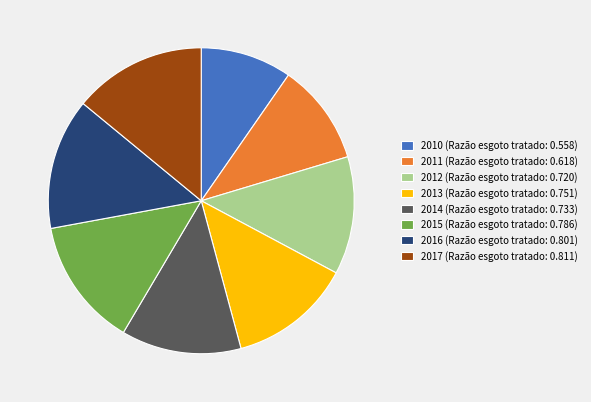

Is 2013 (Razão esgoto tratado: 0.751) the majority of the pie?

No